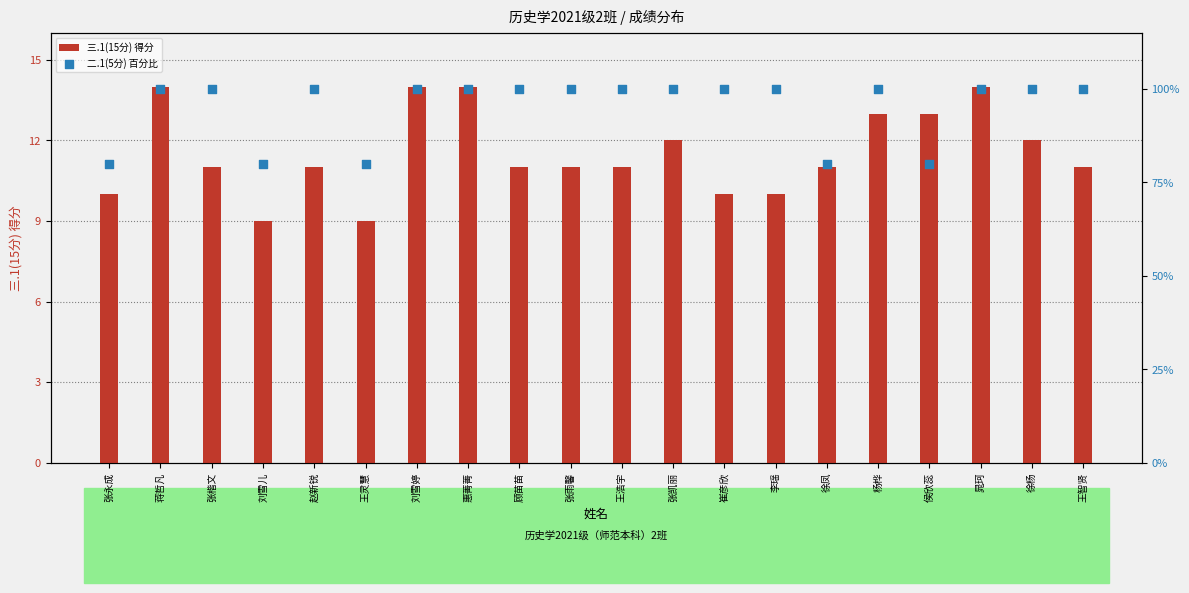

What are all the series names shown in the legend?

三.1(15分) 得分, 二.1(5分) 百分比